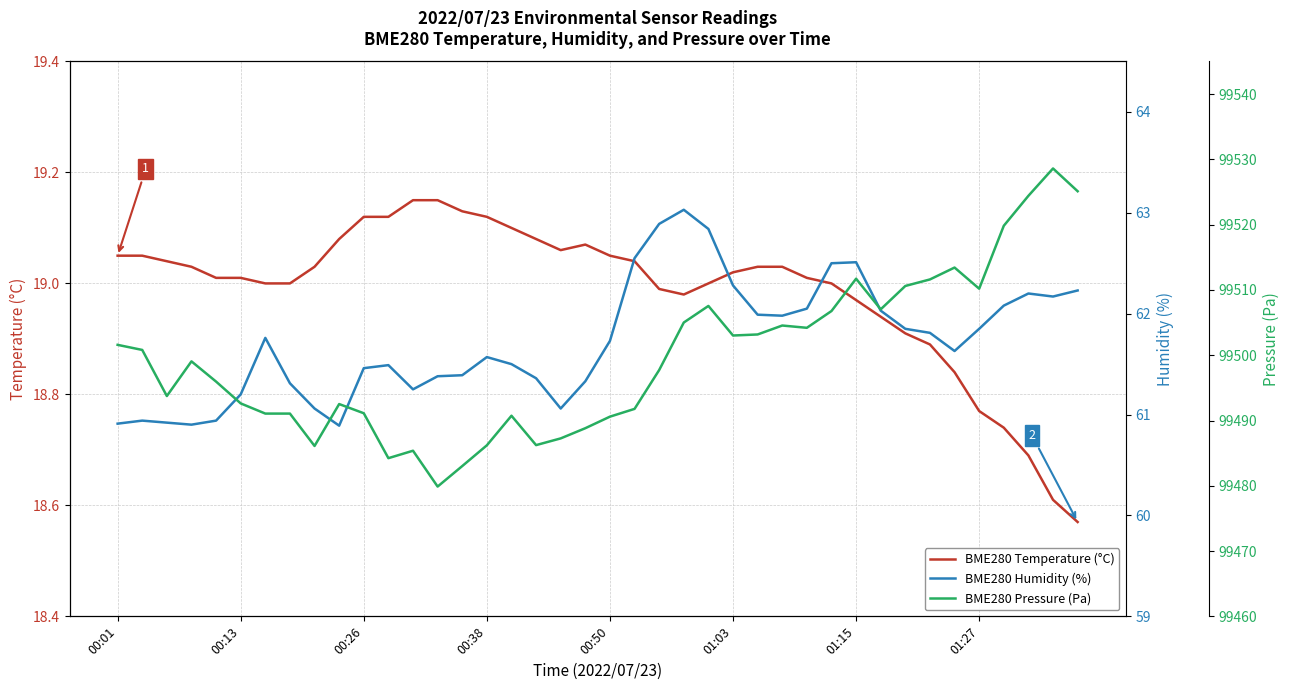

In BME280 Humidity (%), how many points are lower than both neighbors (excluding endpoints)?

7